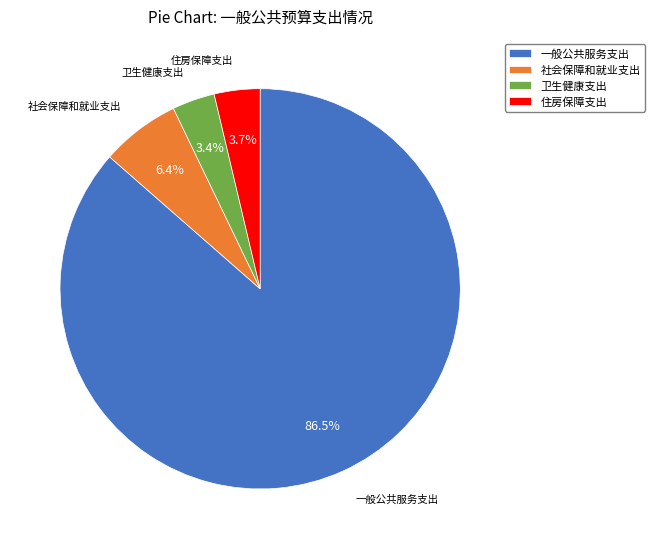

What is the total percentage of 一般公共服务支出 and 社会保障和就业支出?

92.9%